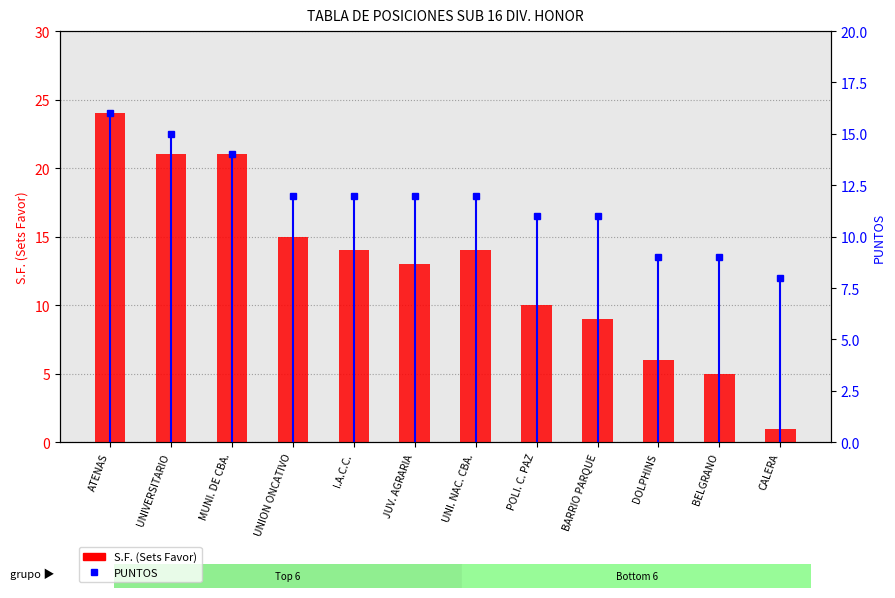

Which category has the highest value across all series?

ATENAS